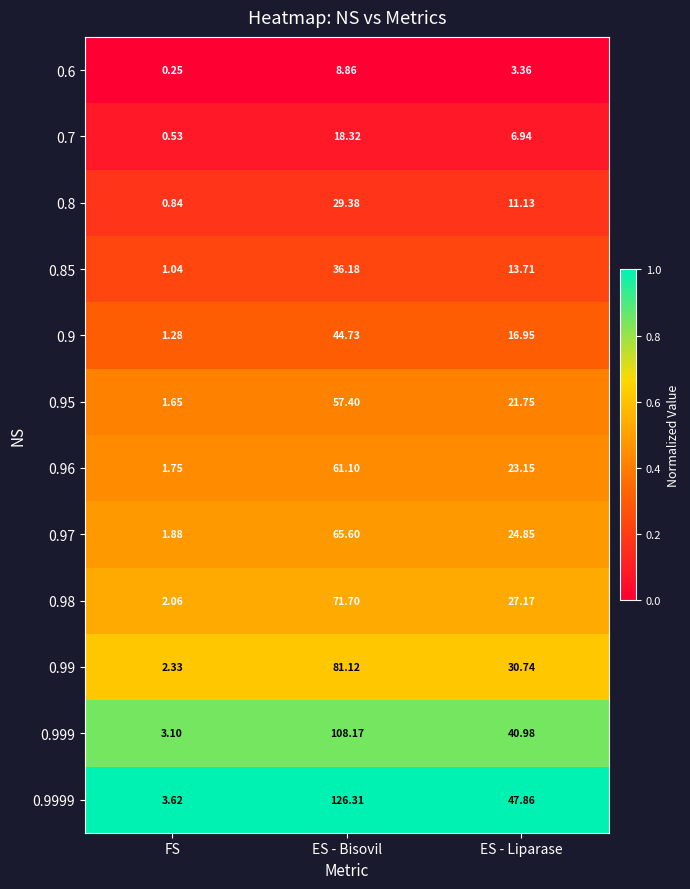

What is the maximum value shown in the chart?

126.3